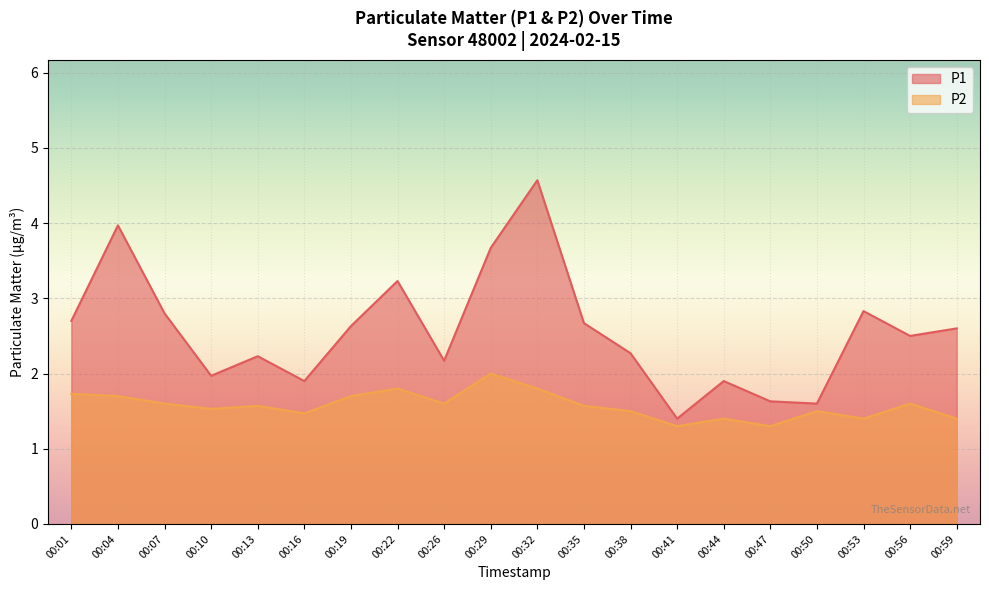

What is the minimum value for P1?

1.4